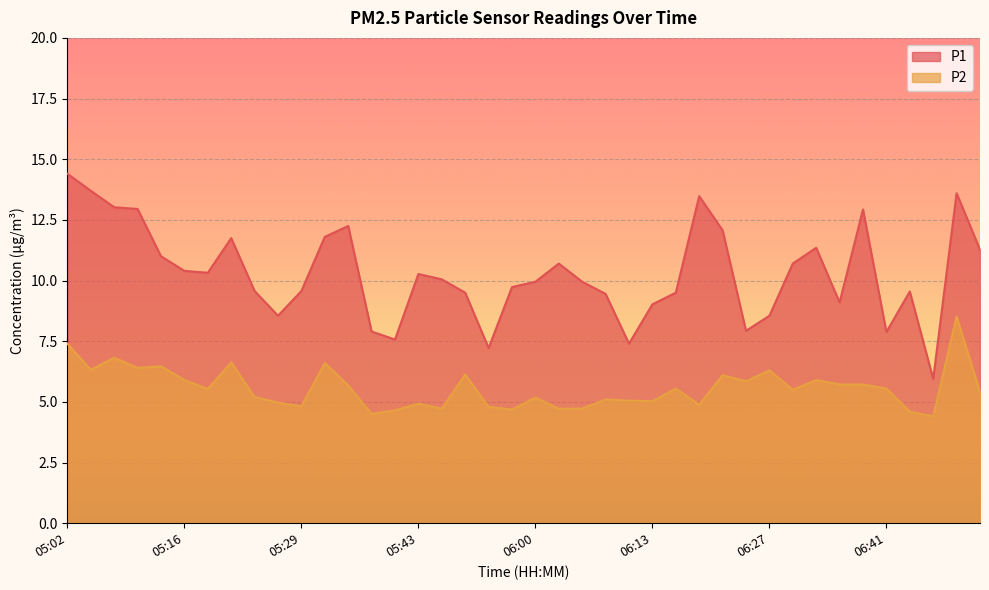

Reading left to right, extract all data points from this chart.

P1: 05:02=14.4	05:05=13.7	05:07=13.0	05:10=12.9	05:13=11.0	05:16=10.4	05:18=10.3	05:21=11.8	05:24=9.6	05:27=8.6	05:29=9.6	05:32=11.8	05:35=12.2	05:38=7.9	05:40=7.6	05:43=10.3	05:46=10.1	05:49=9.5	05:51=7.2	05:54=9.7	06:00=9.9	06:02=10.7	06:05=9.9	06:08=9.4	06:11=7.4	06:13=9.0	06:16=9.5	06:19=13.5	06:22=12.1	06:24=7.9	06:27=8.6	06:30=10.7	06:33=11.3	06:35=9.1	06:38=12.9	06:41=7.9	06:44=9.6	06:46=6.0	06:56=13.6	07:04=11.3
P2: 05:02=7.4	05:05=6.3	05:07=6.8	05:10=6.4	05:13=6.5	05:16=5.9	05:18=5.5	05:21=6.6	05:24=5.2	05:27=5.0	05:29=4.8	05:32=6.6	05:35=5.7	05:38=4.5	05:40=4.7	05:43=4.9	05:46=4.7	05:49=6.1	05:51=4.8	05:54=4.7	06:00=5.2	06:02=4.7	06:05=4.7	06:08=5.1	06:11=5.0	06:13=5.0	06:16=5.5	06:19=4.9	06:22=6.1	06:24=5.8	06:27=6.3	06:30=5.5	06:33=5.9	06:35=5.7	06:38=5.7	06:41=5.5	06:44=4.6	06:46=4.4	06:56=8.5	07:04=5.4